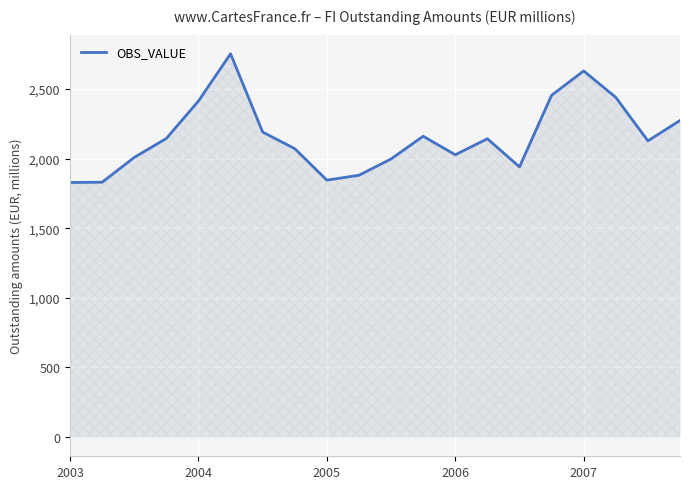

What is the difference between the maximum and minimum values?

924